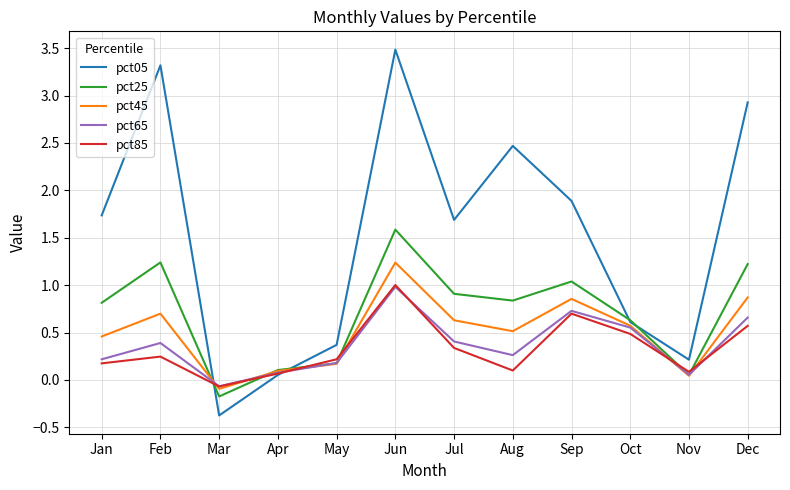

What is the greatest value displayed?

3.5